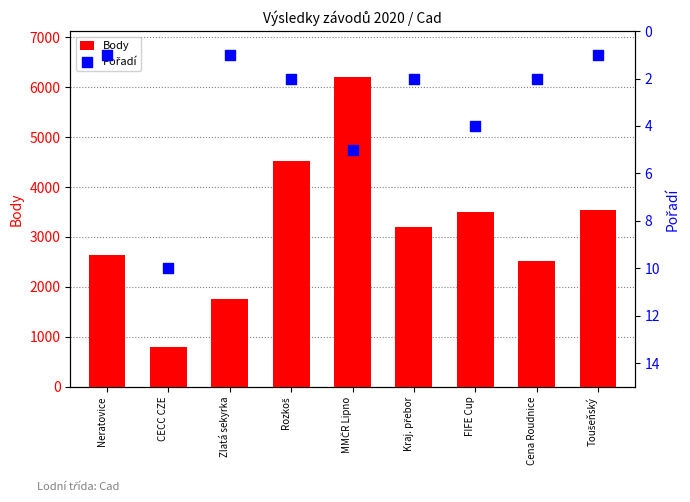

What are all the series names shown in the legend?

Body, Pořadí